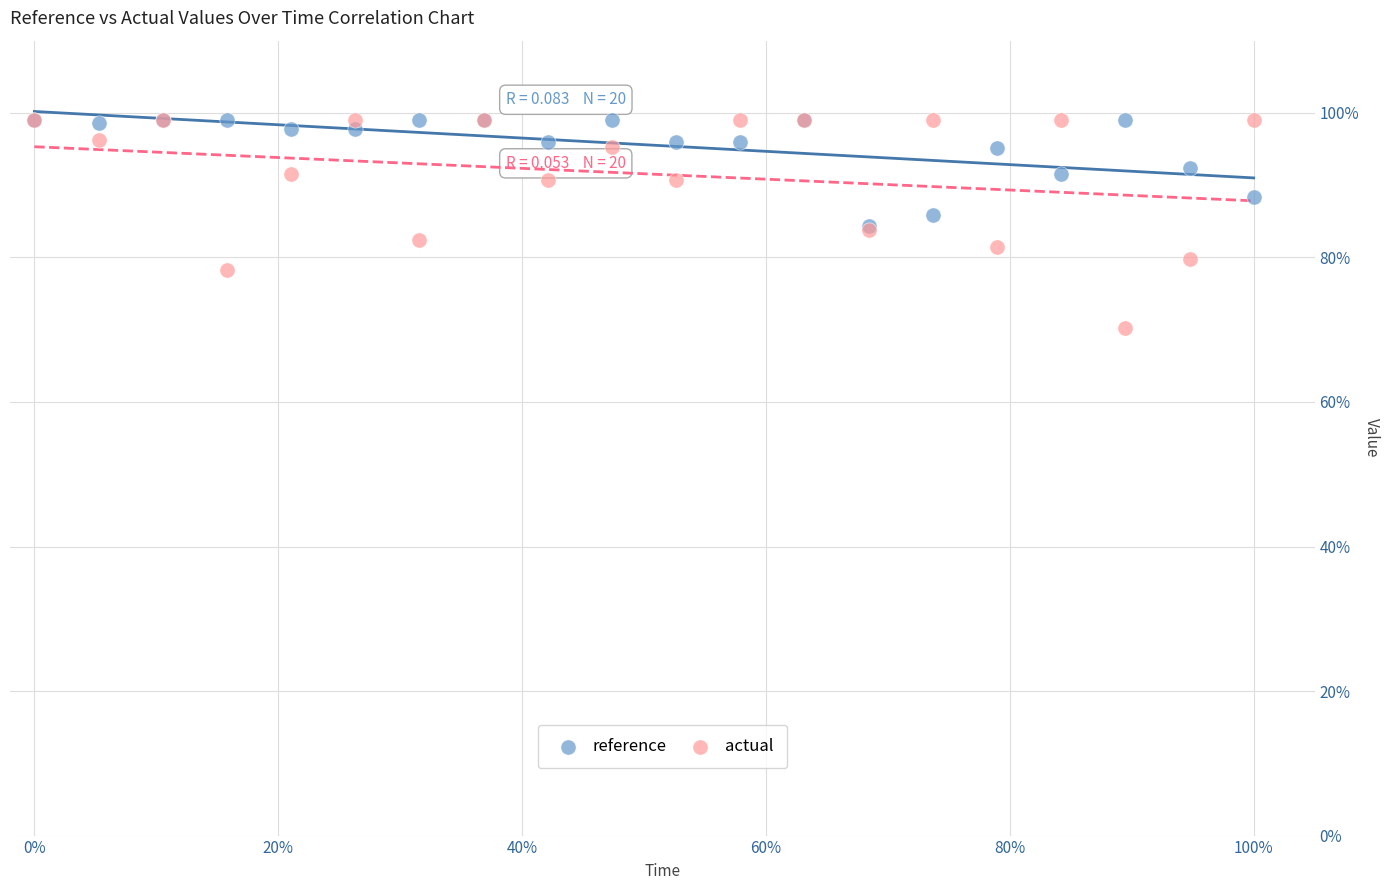

What are all the series names shown in the legend?

reference, actual